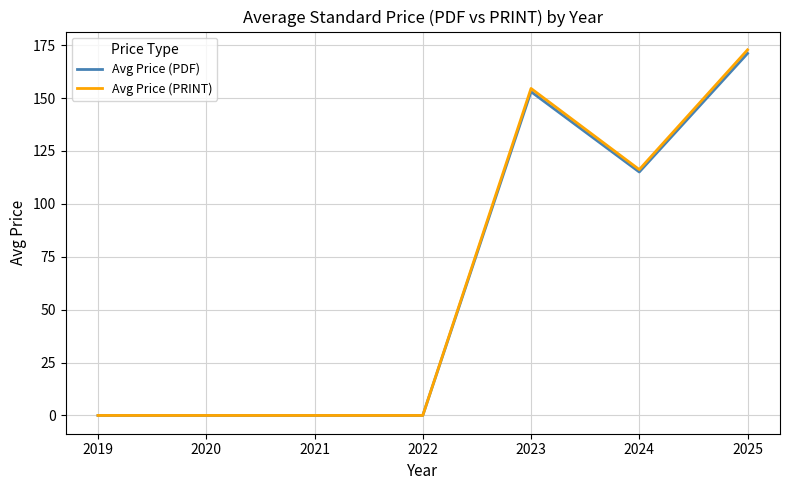

At how many categories does at least one series exceed 103?

3